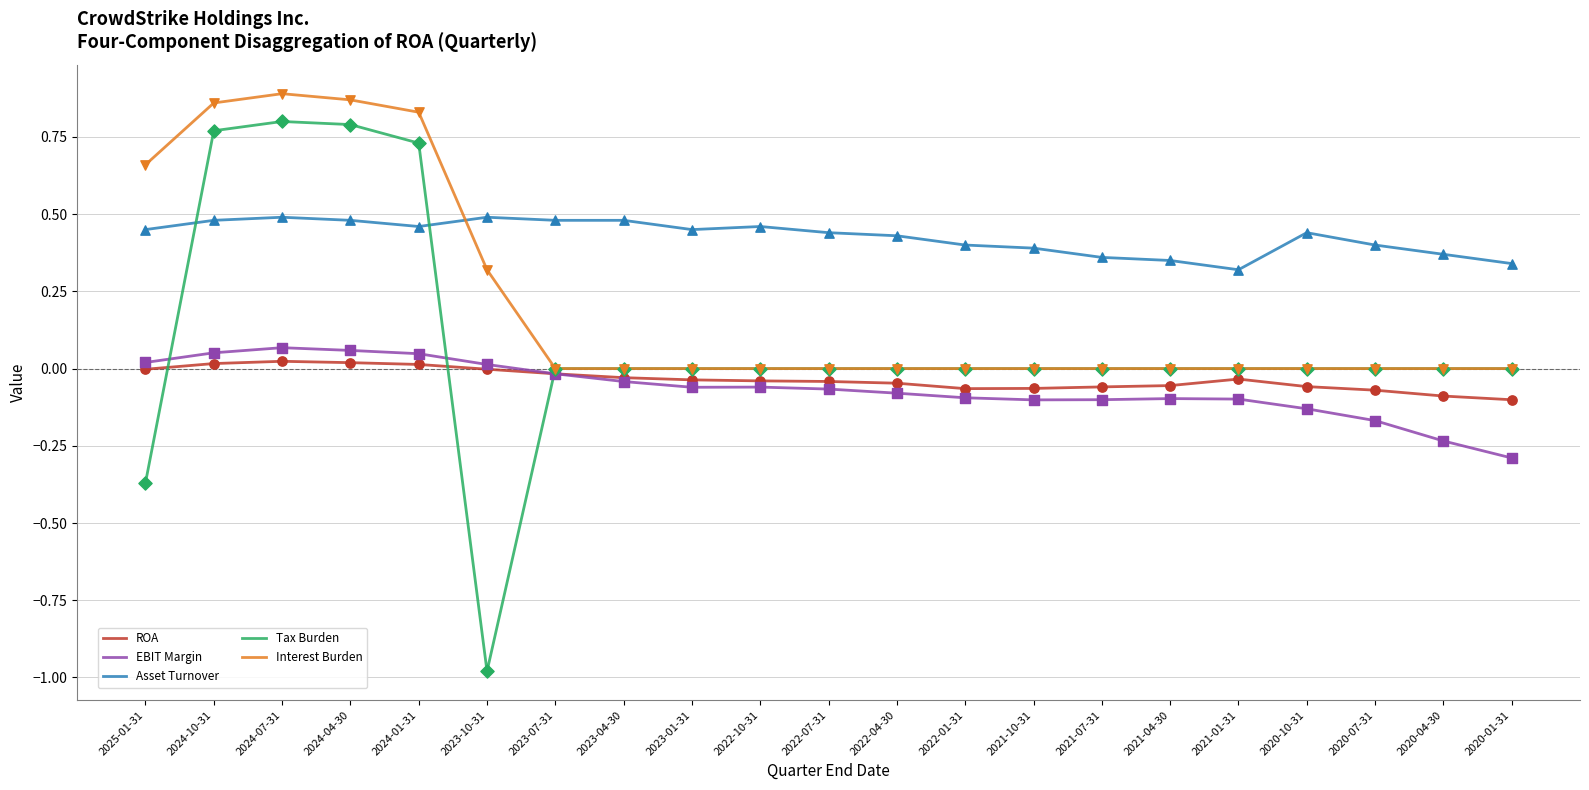

Which series has the largest range (max minus min)?

Tax Burden